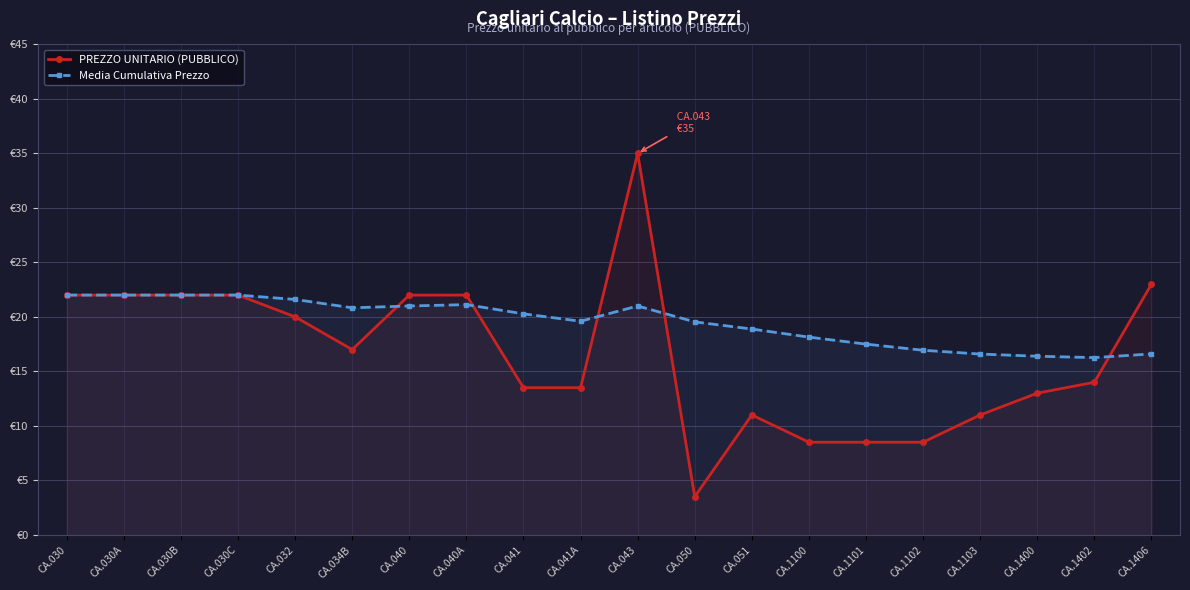

How many categories are shown in the chart?

20